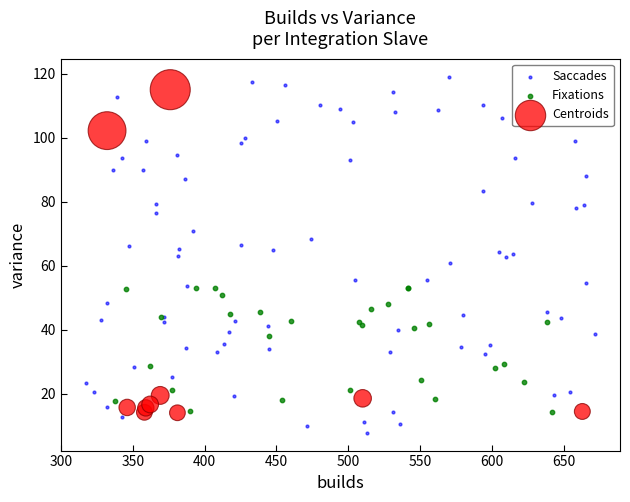

Which series reaches the minimum Y coordinate?

Saccades